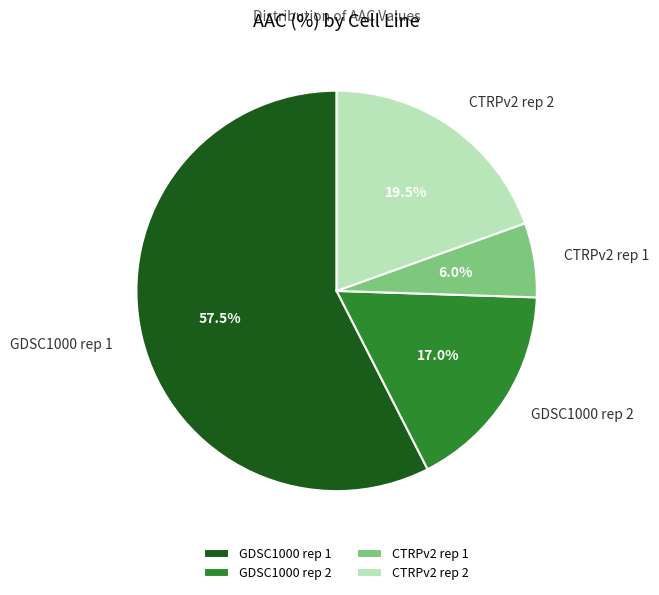

What percentage is the CTRPv2 rep 1 slice, to the nearest percent?

6%